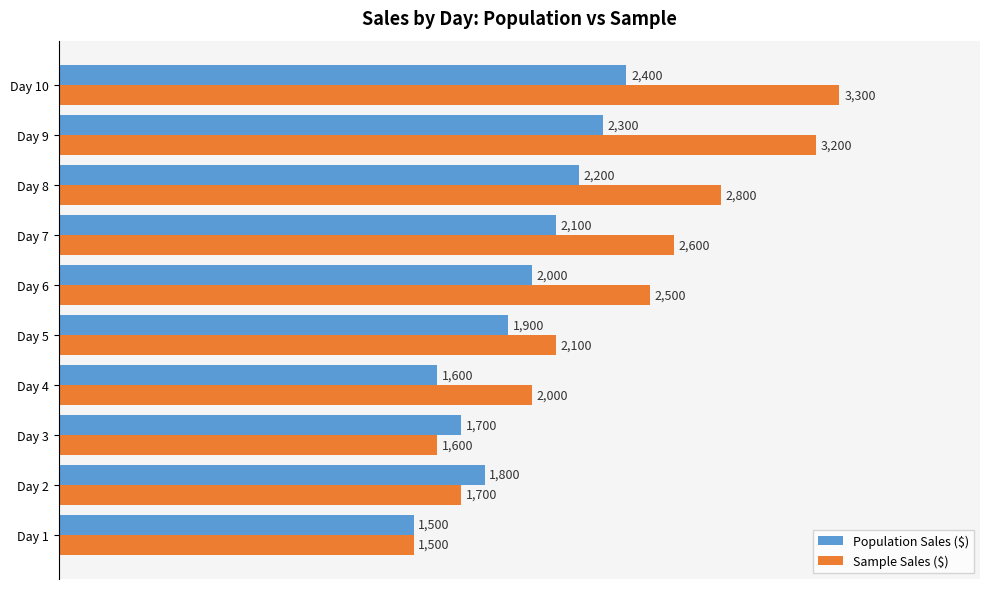

Rank the categories by Sample Sales ($) value from highest to lowest.

Day 10, Day 9, Day 8, Day 7, Day 6, Day 5, Day 4, Day 2, Day 3, Day 1